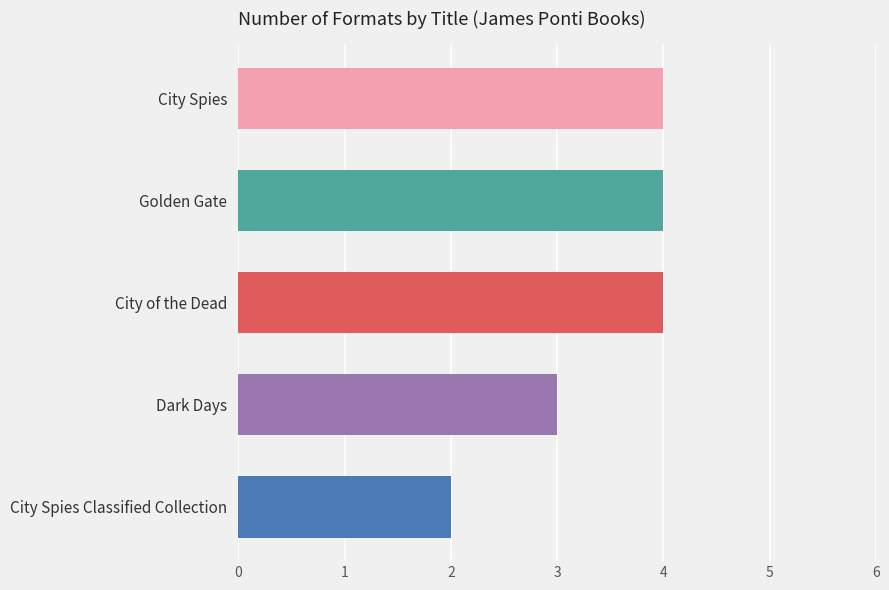

Which label corresponds to the smallest value in the chart?

City Spies Classified Collection